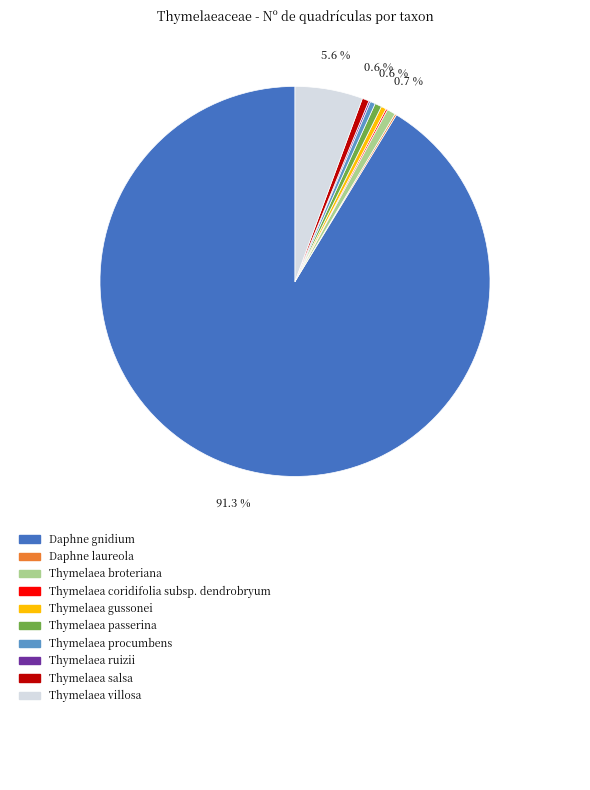

Does any single category account for the majority?

Yes